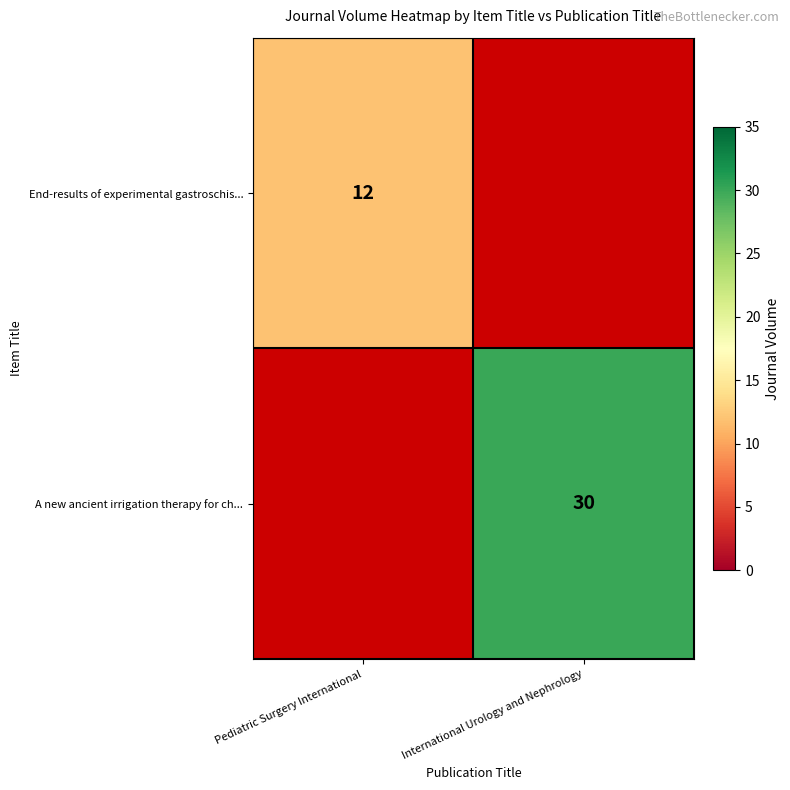

What is the maximum value shown in the chart?

30.0